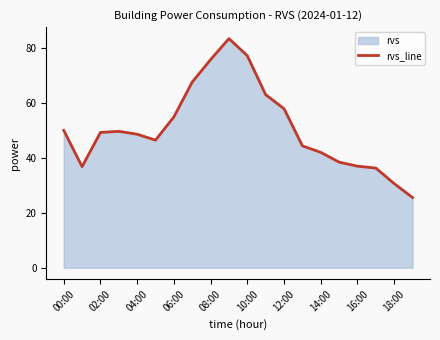

Which label corresponds to the smallest value in the chart?

19